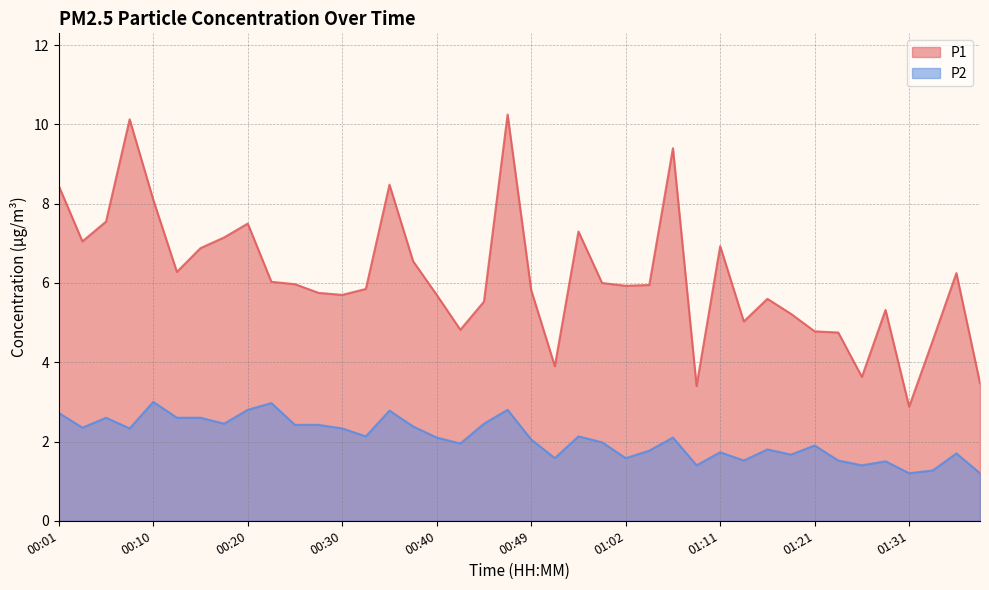

What is the label of the 32nd point from the left?

01:19